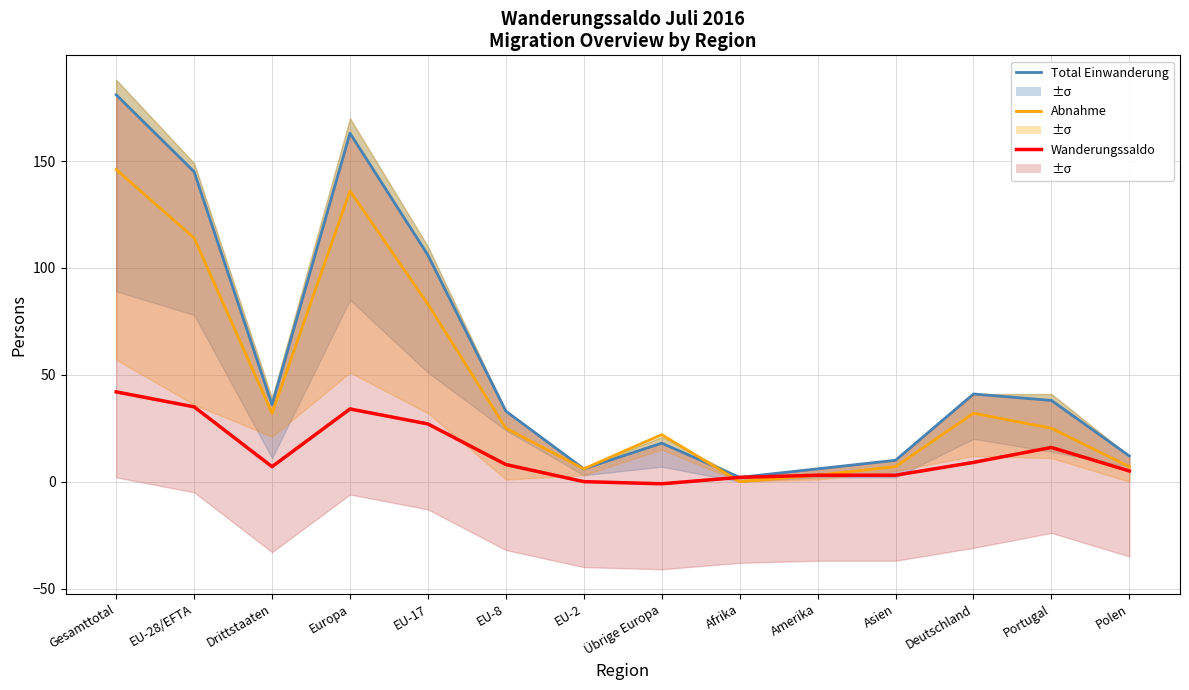

List the series in order of their overall mean, lowest first.

Wanderungssaldo, Abnahme, Total Einwanderung